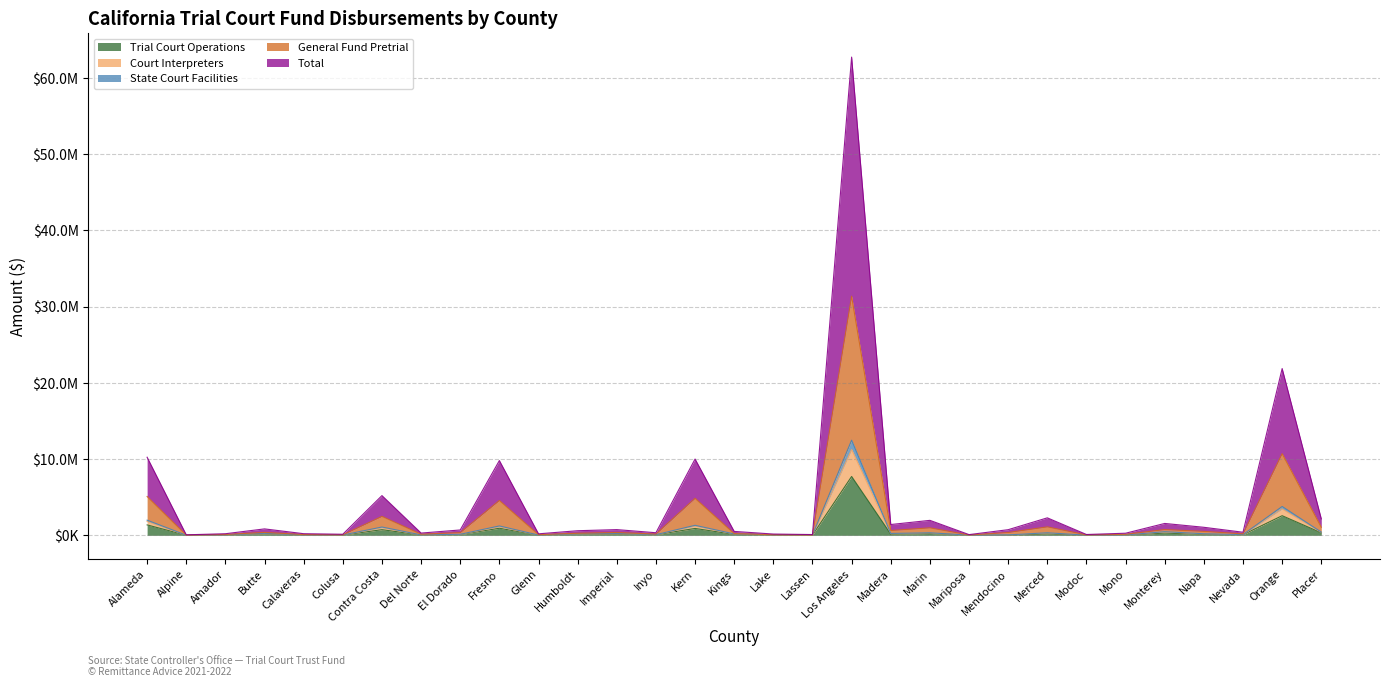

What position from the left is Butte?

4